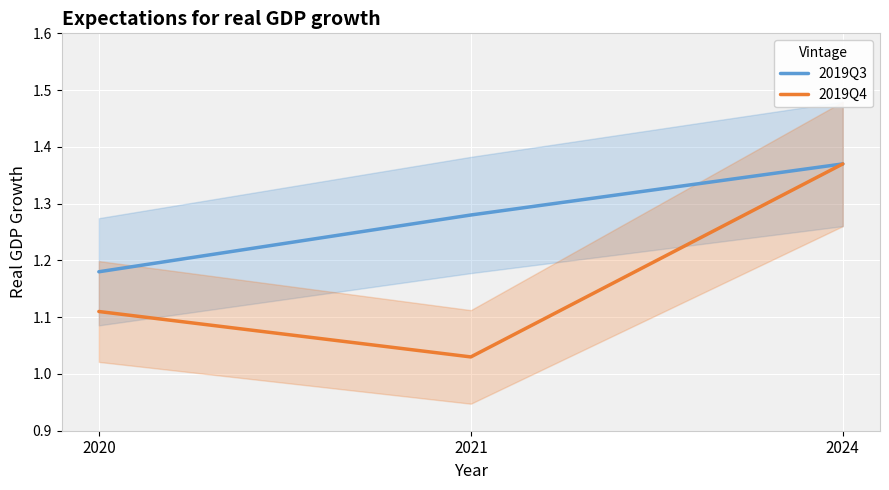

Rank the series at 2021 from lowest to highest value.

2019Q4, 2019Q3